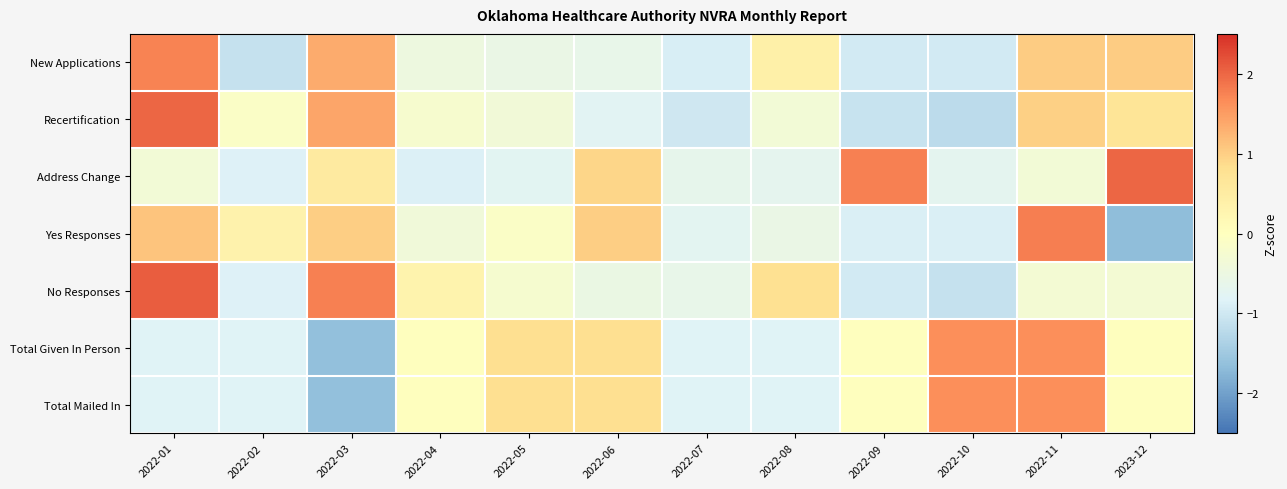

Reading left to right, transcribe all the data shown in this chart.

New Applications: 2022-01=1.8	2022-02=-1.1	2022-03=1.4	2022-04=-0.5	2022-05=-0.6	2022-06=-0.6	2022-07=-0.9	2022-08=0.4	2022-09=-1.0	2022-10=-1.0	2022-11=1.0	2023-12=1.0
Recertification: 2022-01=2.0	2022-02=-0.1	2022-03=1.4	2022-04=-0.2	2022-05=-0.4	2022-06=-0.8	2022-07=-1.0	2022-08=-0.3	2022-09=-1.1	2022-10=-1.2	2022-11=1.0	2023-12=0.7
Address Change: 2022-01=-0.4	2022-02=-0.8	2022-03=0.5	2022-04=-0.9	2022-05=-0.8	2022-06=0.9	2022-07=-0.7	2022-08=-0.7	2022-09=1.8	2022-10=-0.7	2022-11=-0.3	2023-12=2.0
Yes Responses: 2022-01=1.1	2022-02=0.3	2022-03=1.0	2022-04=-0.4	2022-05=-0.1	2022-06=1.0	2022-07=-0.7	2022-08=-0.6	2022-09=-0.9	2022-10=-0.9	2022-11=1.8	2023-12=-1.7
No Responses: 2022-01=2.1	2022-02=-0.9	2022-03=1.8	2022-04=0.3	2022-05=-0.3	2022-06=-0.5	2022-07=-0.6	2022-08=0.8	2022-09=-1.0	2022-10=-1.1	2022-11=-0.3	2023-12=-0.3
Total Given In Person: 2022-01=-0.8	2022-02=-0.8	2022-03=-1.6	2022-04=0.0	2022-05=0.8	2022-06=0.8	2022-07=-0.8	2022-08=-0.8	2022-09=0.0	2022-10=1.6	2022-11=1.6	2023-12=0.0
Total Mailed In: 2022-01=-0.8	2022-02=-0.8	2022-03=-1.6	2022-04=0.0	2022-05=0.8	2022-06=0.8	2022-07=-0.8	2022-08=-0.8	2022-09=0.0	2022-10=1.6	2022-11=1.6	2023-12=0.0